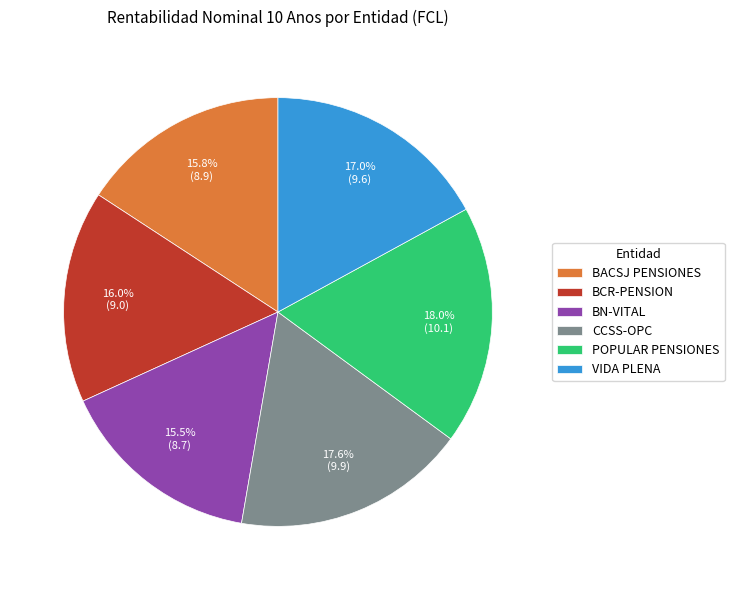

What is the ratio of the value at CCSS-OPC to the value at BCR-PENSION?

1.1